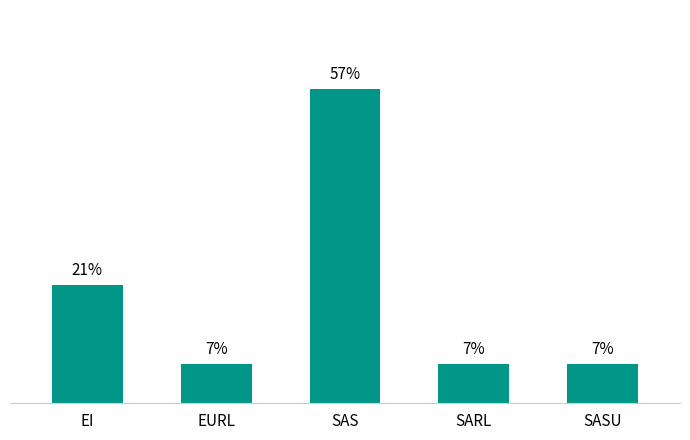

Are the bars horizontal?

No